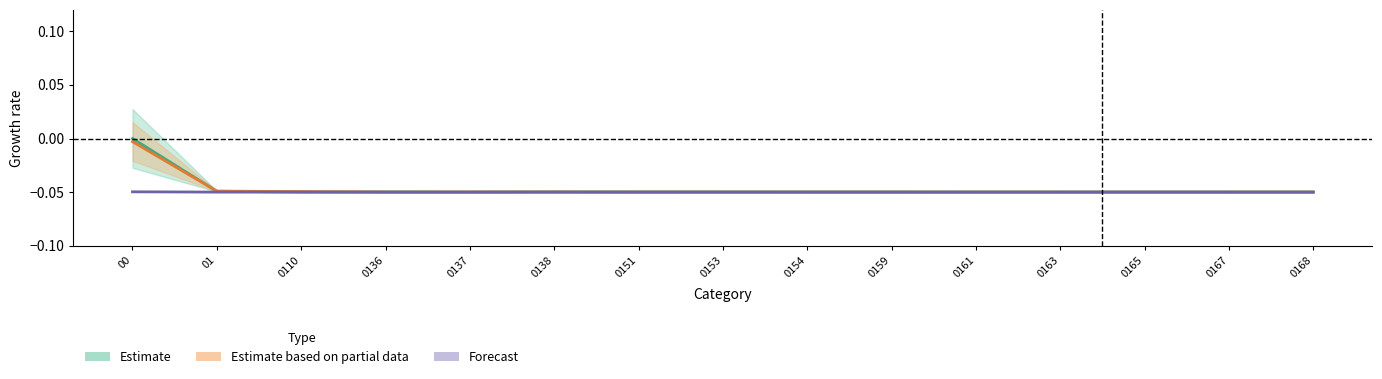

True or false: Forecast and Estimate intersect in this chart.

False